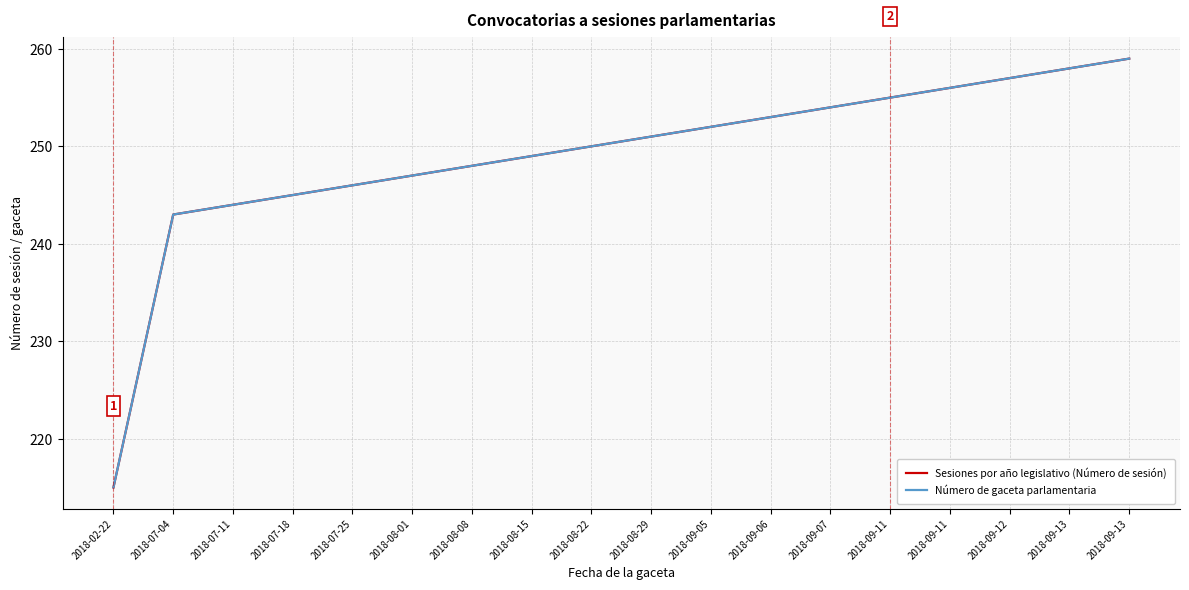

Is this an area chart (filled region under the line)?

No